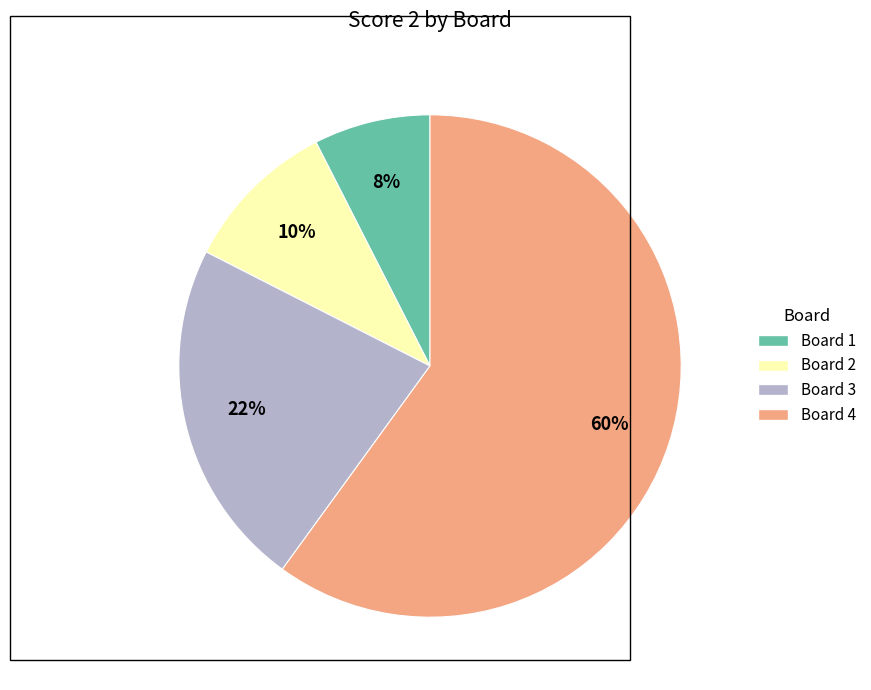

Is there a majority slice in this chart?

Yes